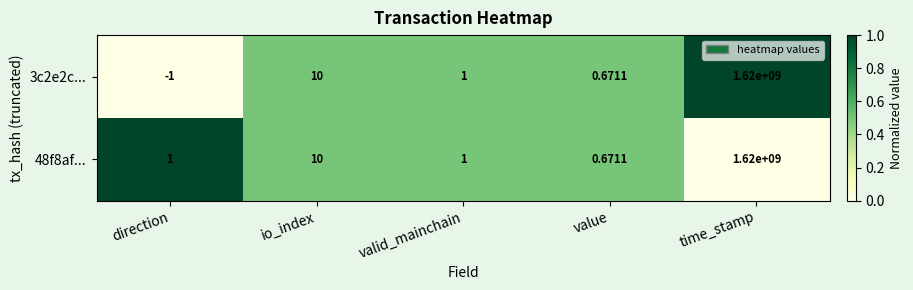

Is the value of 48f8af... at time_stamp greater than the value of 3c2e2c... at valid_mainchain?

Yes